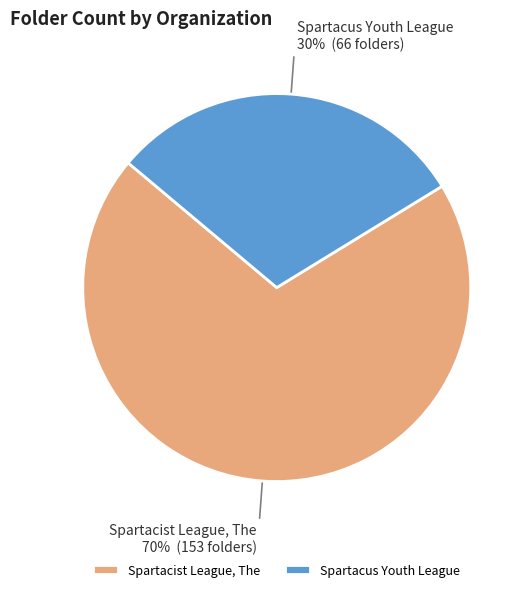

Combined, do Spartacus Youth League and Spartacist League, The account for over 50%?

Yes